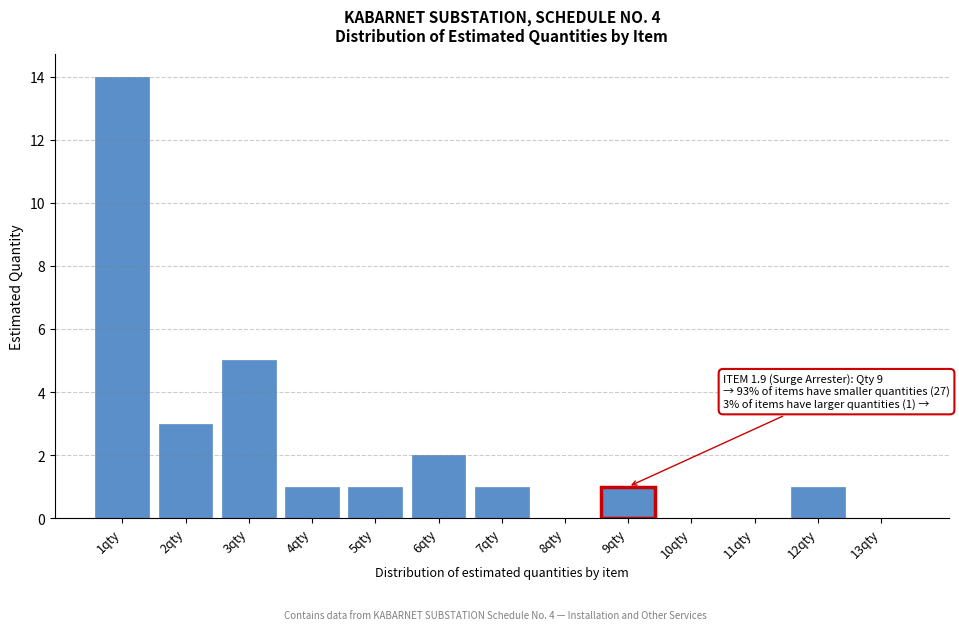

Which range on the x-axis has the tallest bar?

0.5 to 1.5